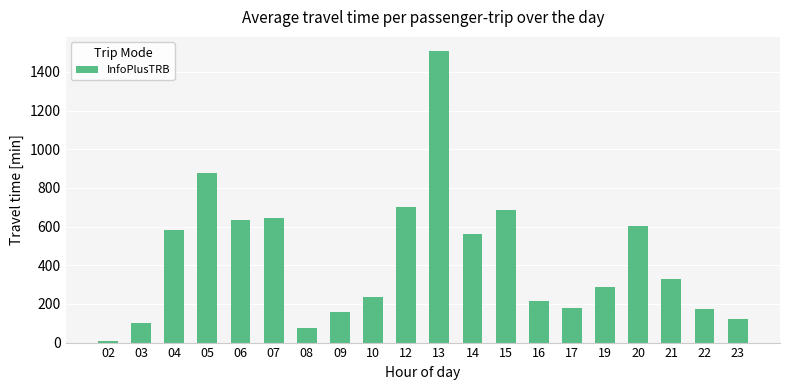

What is the value of the 9th bar from the left?

235